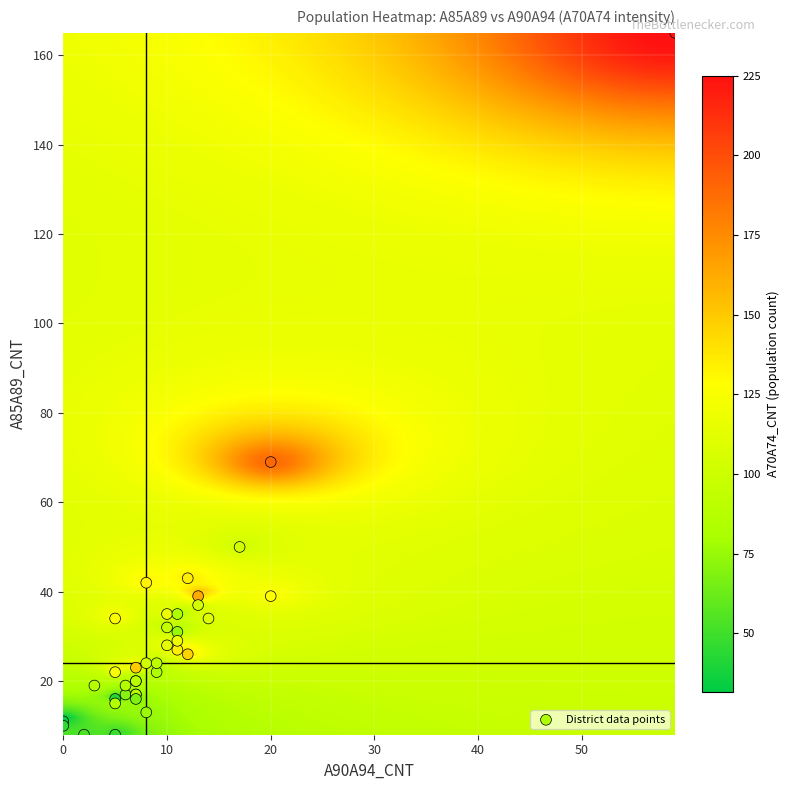

What Y value in the scatter plot is closest to 86?

69